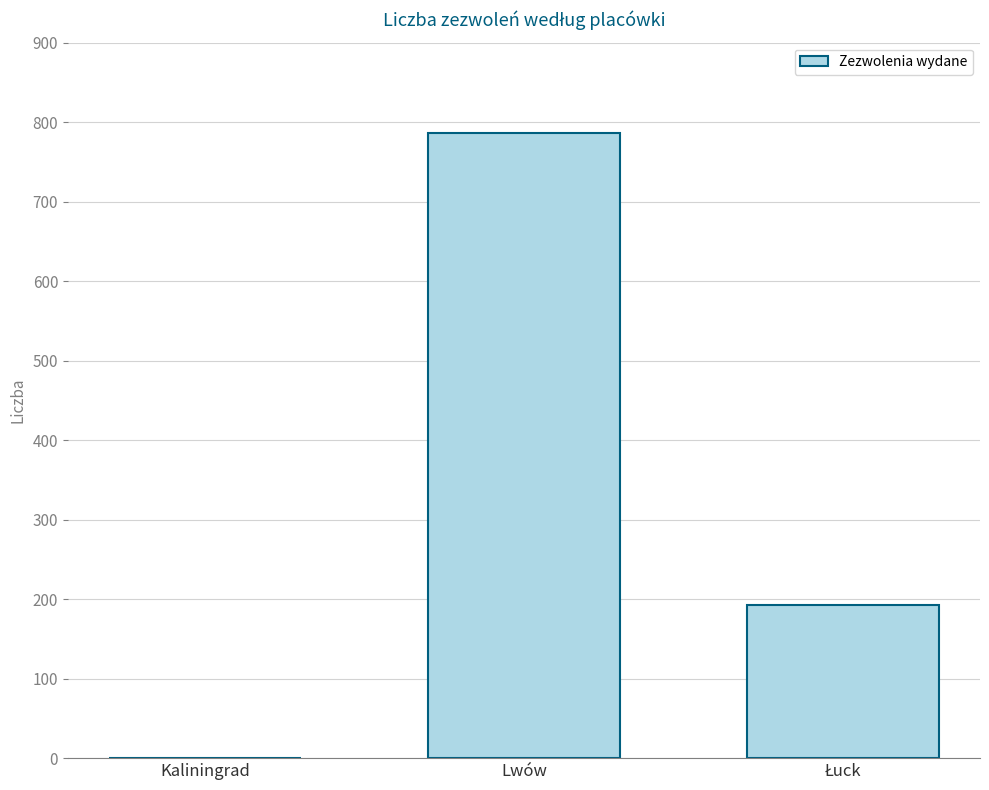

Reading left to right, what are all the values shown in this chart?

0	786	193